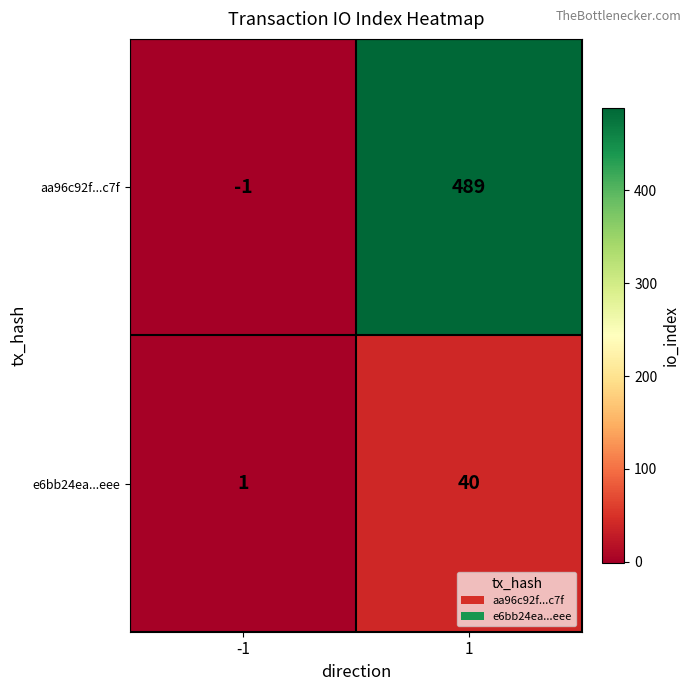

How many data points does each series have?

2